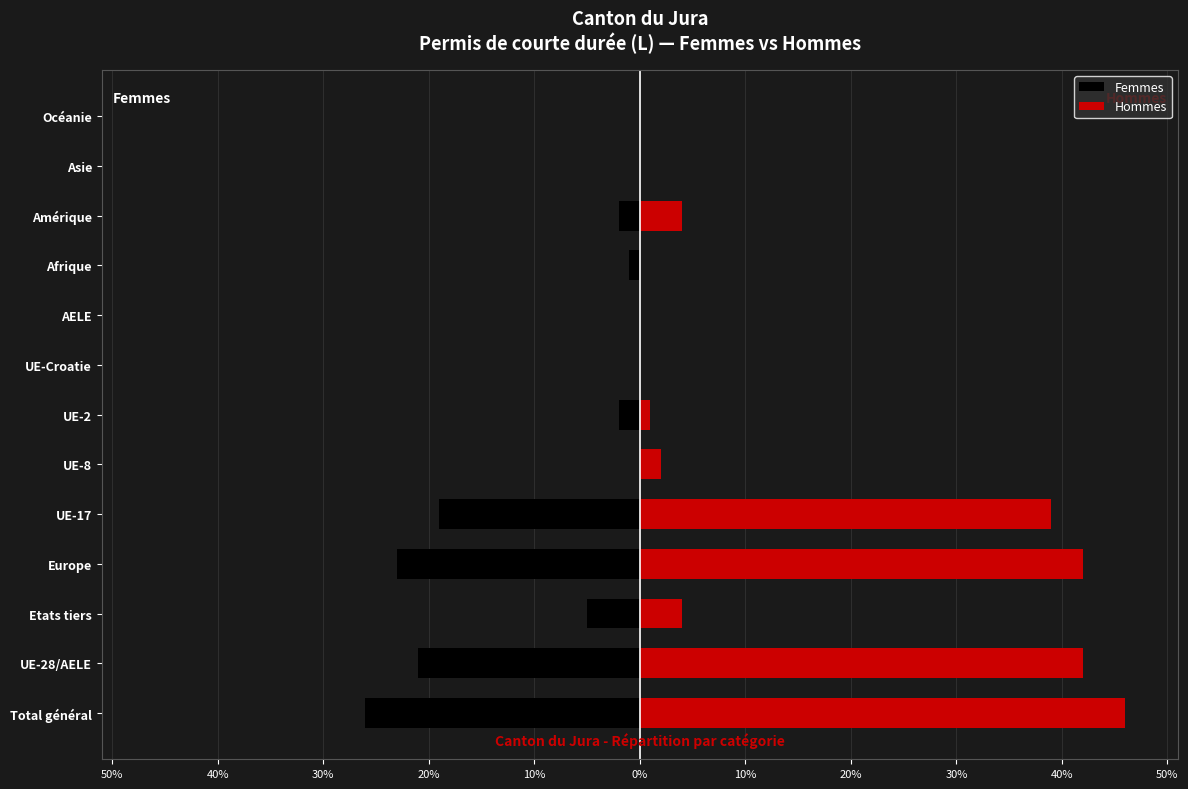

The value of Hommes at UE-28/AELE is 42. True or false?

True